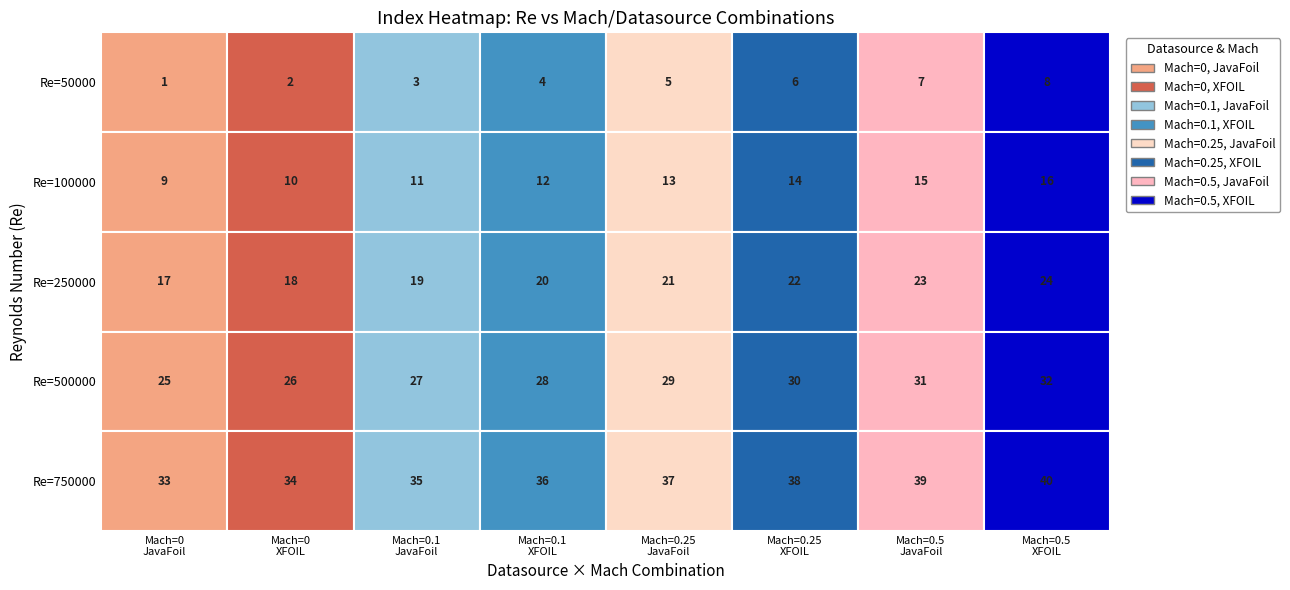

What is the difference between the maximum and minimum values in the 100000 series?

7